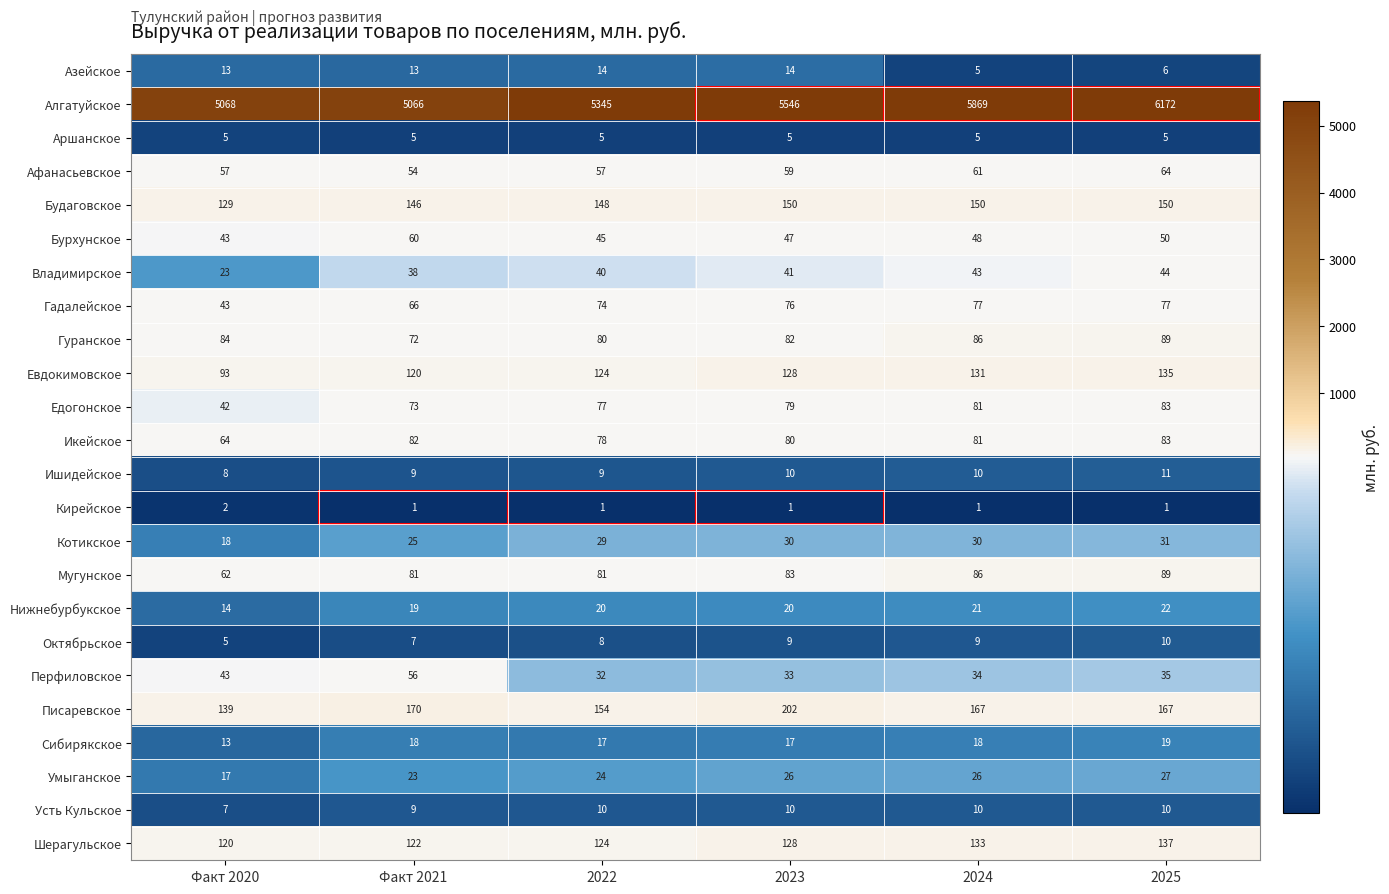

Read the Едогонское value at 2023, to the nearest 10.

80